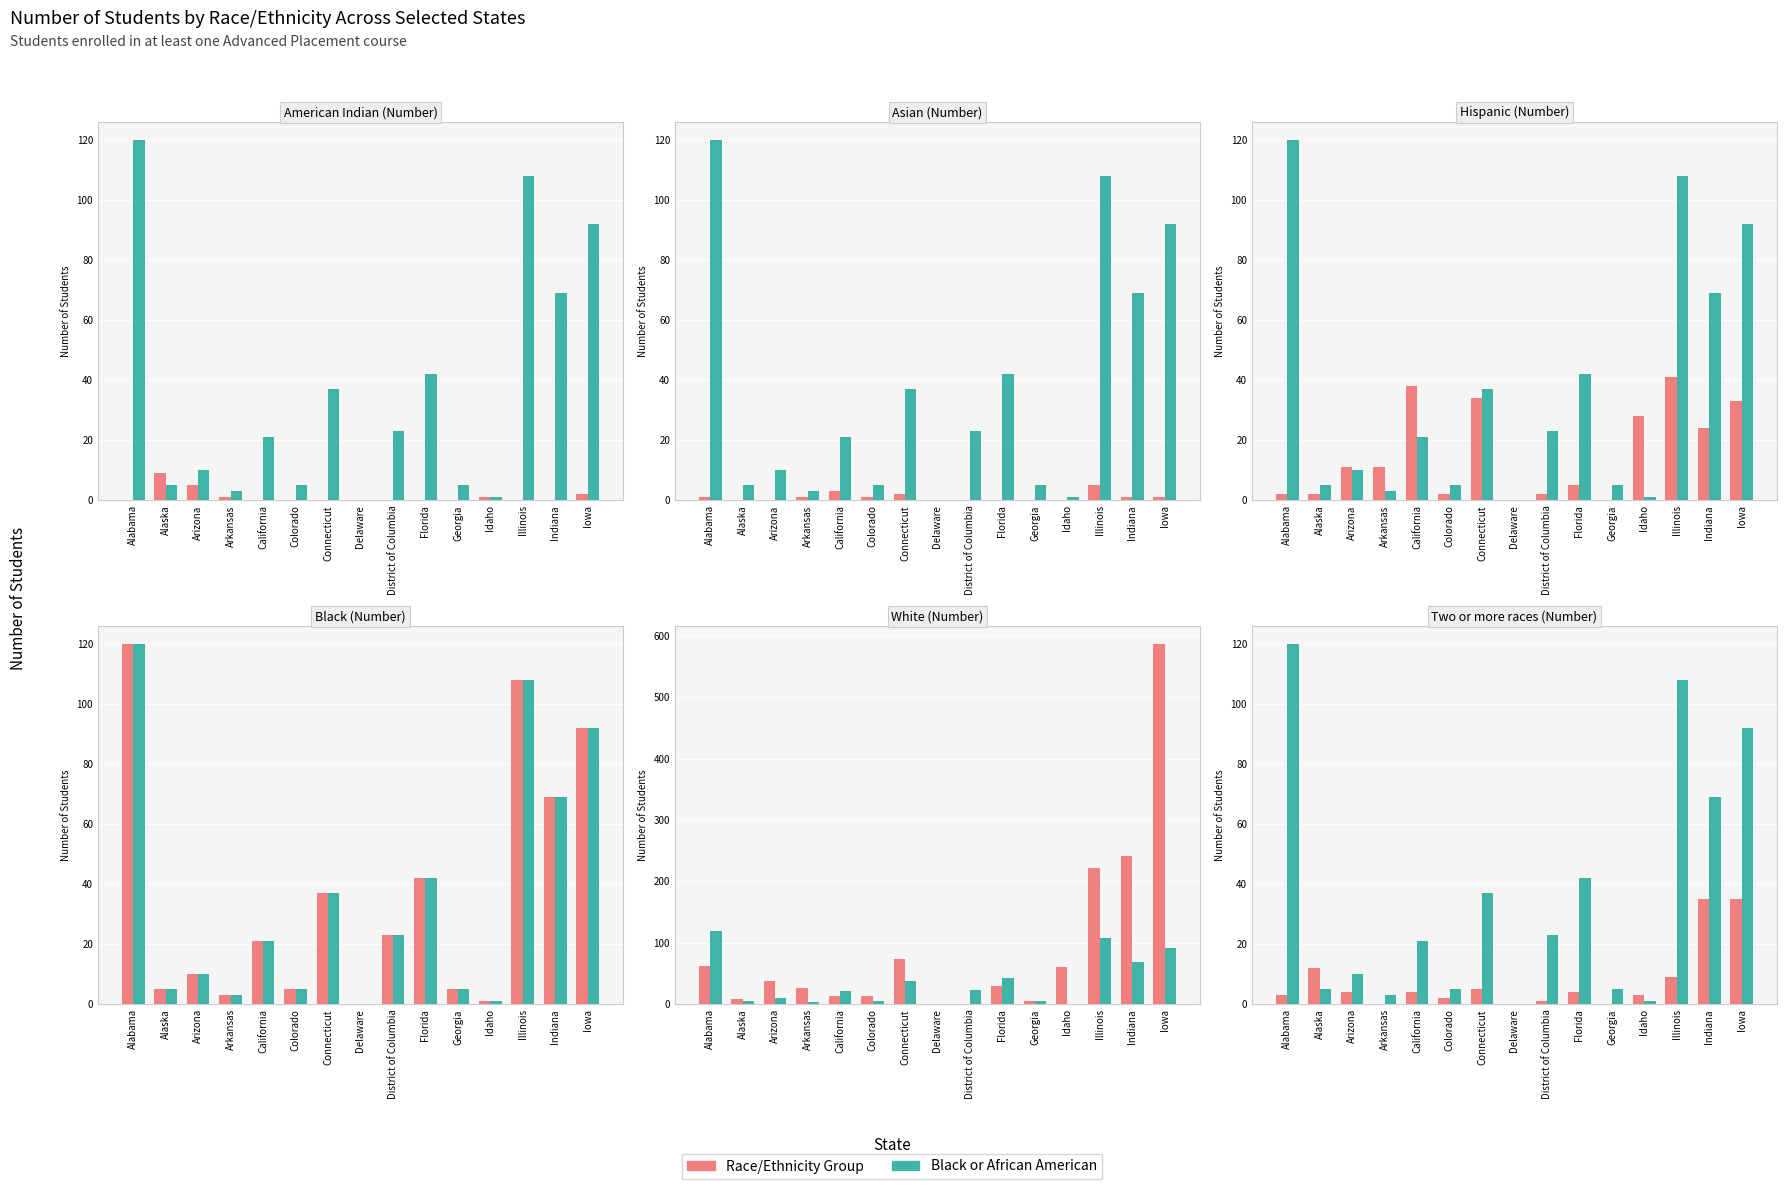

True or false: Number has a value of 4 at Florida.

True